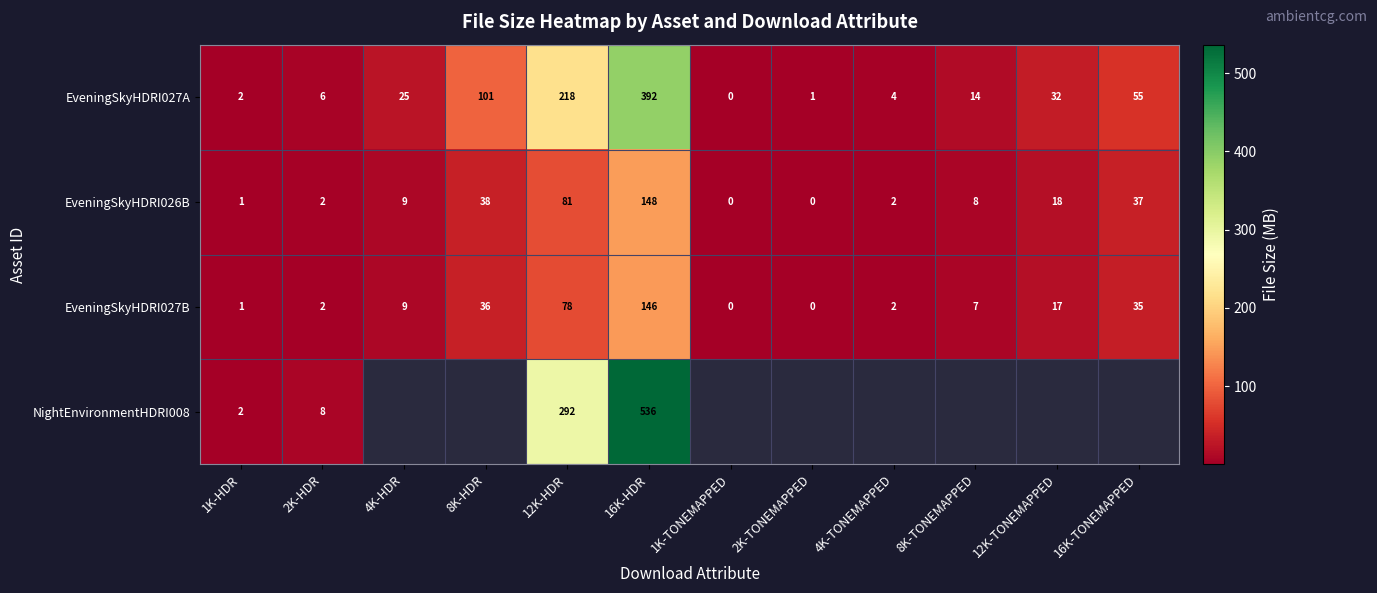

Is the value of EveningSkyHDRI027B at 1K-HDR greater than the value of EveningSkyHDRI026B at 16K-HDR?

No